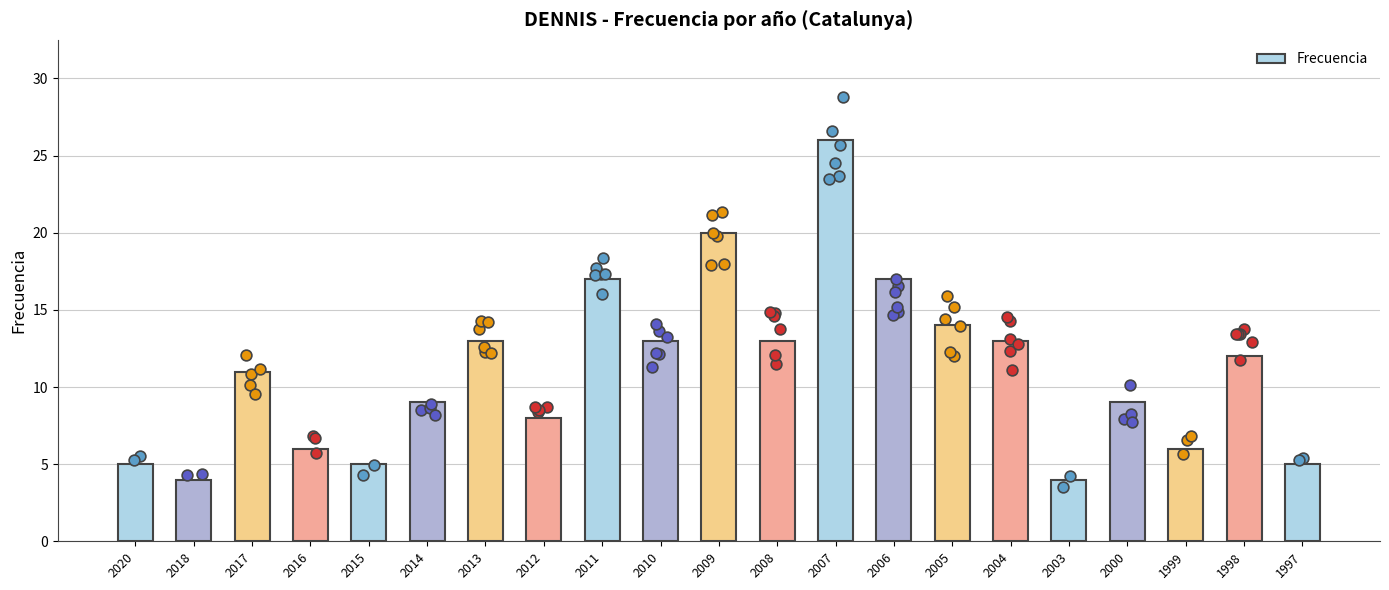

Approximately how many times larger is the value at 2012 compared to 2010?

0.6